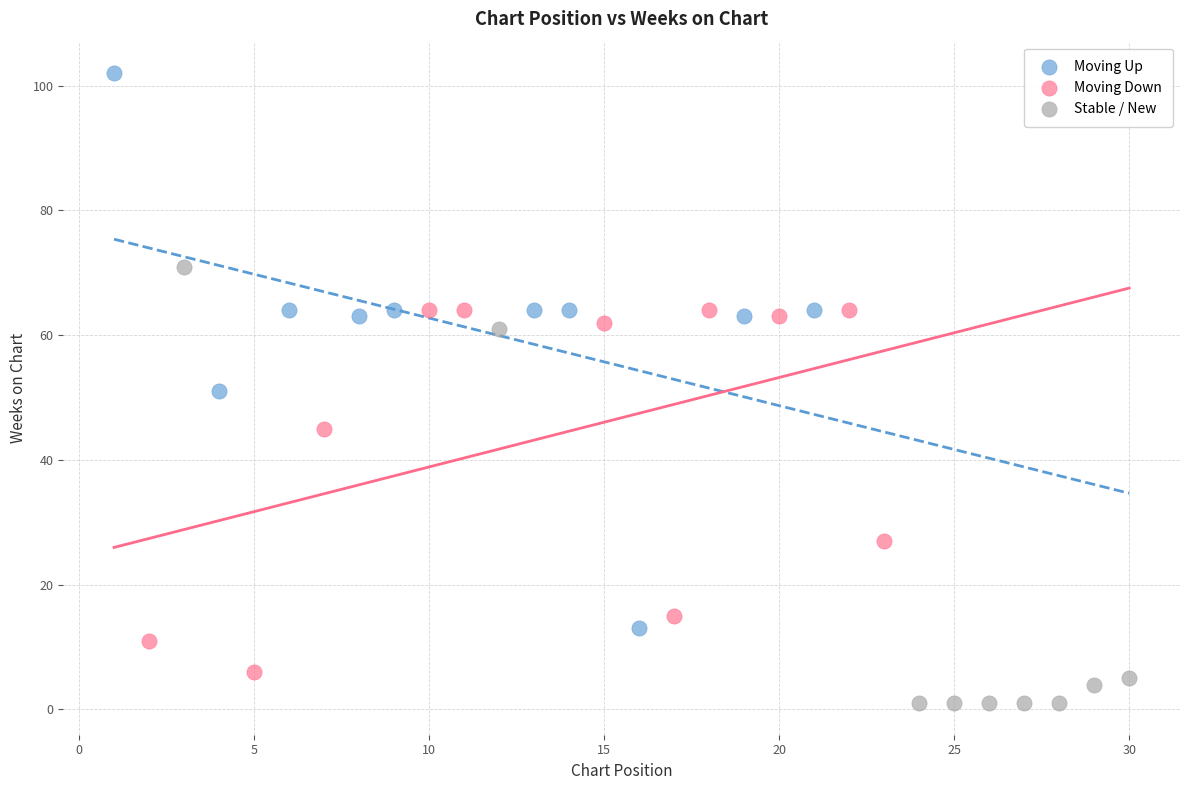

Which series reaches the maximum Y coordinate?

Moving Up